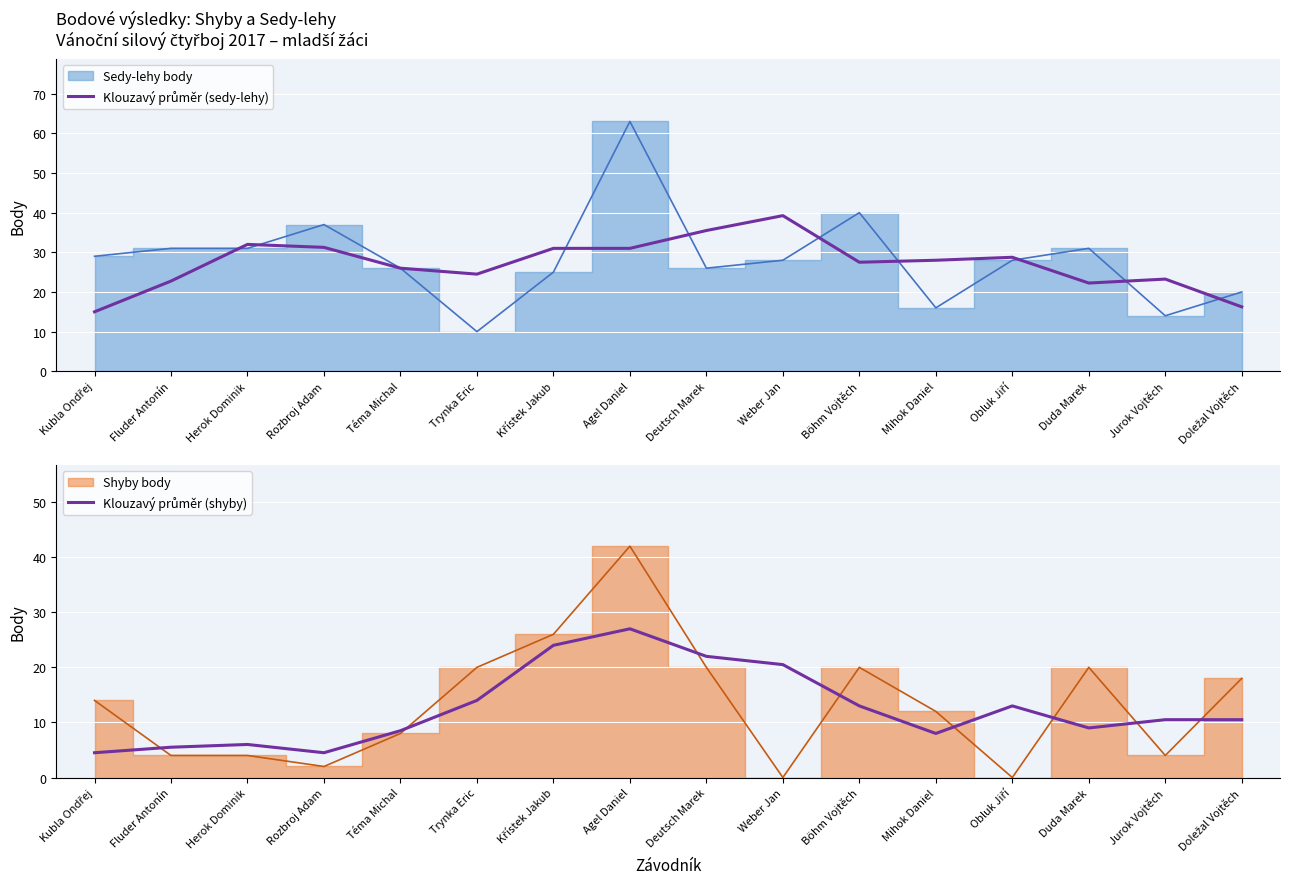

Which series has the widest spread of values?

Klouzavý průměr (sedy-lehy)